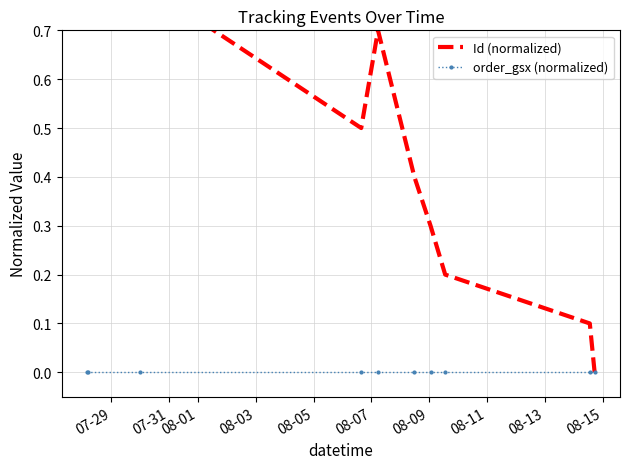

Rank the series by their maximum value, from highest to lowest.

Id (normalized), order_gsx (normalized)